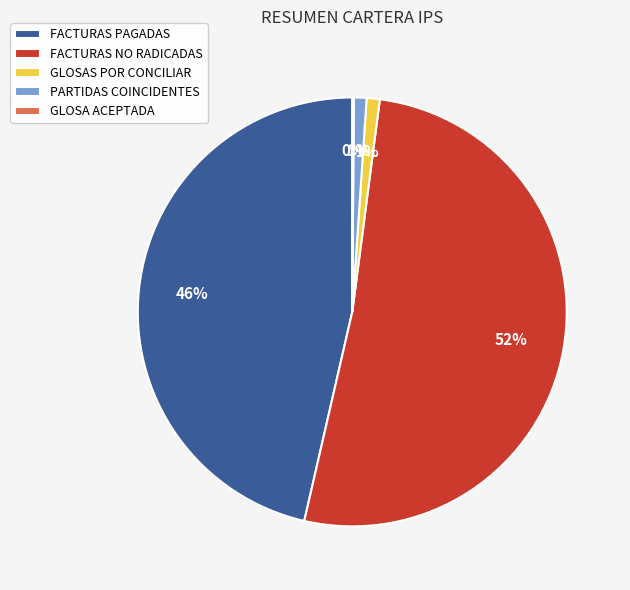

True or false: PARTIDAS COINCIDENTES accounts for 15% of the total.

False